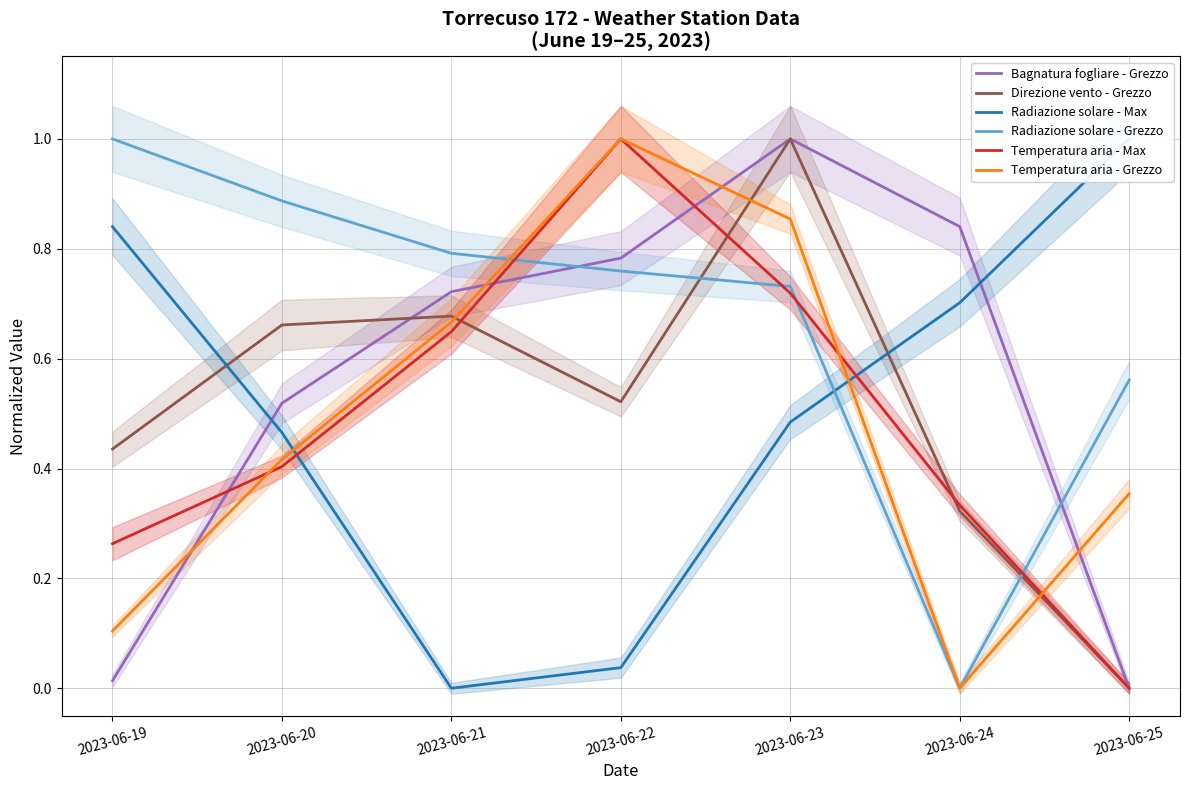

Reading left to right, what are all the values shown in this chart?

Bagnatura fogliare - Grezzo: 2023-06-19=0.0	2023-06-20=0.5	2023-06-21=0.7	2023-06-22=0.8	2023-06-23=1.0	2023-06-24=0.8	2023-06-25=0.0
Direzione vento - Grezzo: 2023-06-19=0.4	2023-06-20=0.7	2023-06-21=0.7	2023-06-22=0.5	2023-06-23=1.0	2023-06-24=0.3	2023-06-25=0.0
Radiazione solare - Max: 2023-06-19=0.8	2023-06-20=0.5	2023-06-21=0.0	2023-06-22=0.0	2023-06-23=0.5	2023-06-24=0.7	2023-06-25=1.0
Radiazione solare - Grezzo: 2023-06-19=1.0	2023-06-20=0.9	2023-06-21=0.8	2023-06-22=0.8	2023-06-23=0.7	2023-06-24=0.0	2023-06-25=0.6
Temperatura aria - Max: 2023-06-19=0.3	2023-06-20=0.4	2023-06-21=0.6	2023-06-22=1.0	2023-06-23=0.7	2023-06-24=0.3	2023-06-25=0.0
Temperatura aria - Grezzo: 2023-06-19=0.1	2023-06-20=0.4	2023-06-21=0.7	2023-06-22=1.0	2023-06-23=0.9	2023-06-24=0.0	2023-06-25=0.4